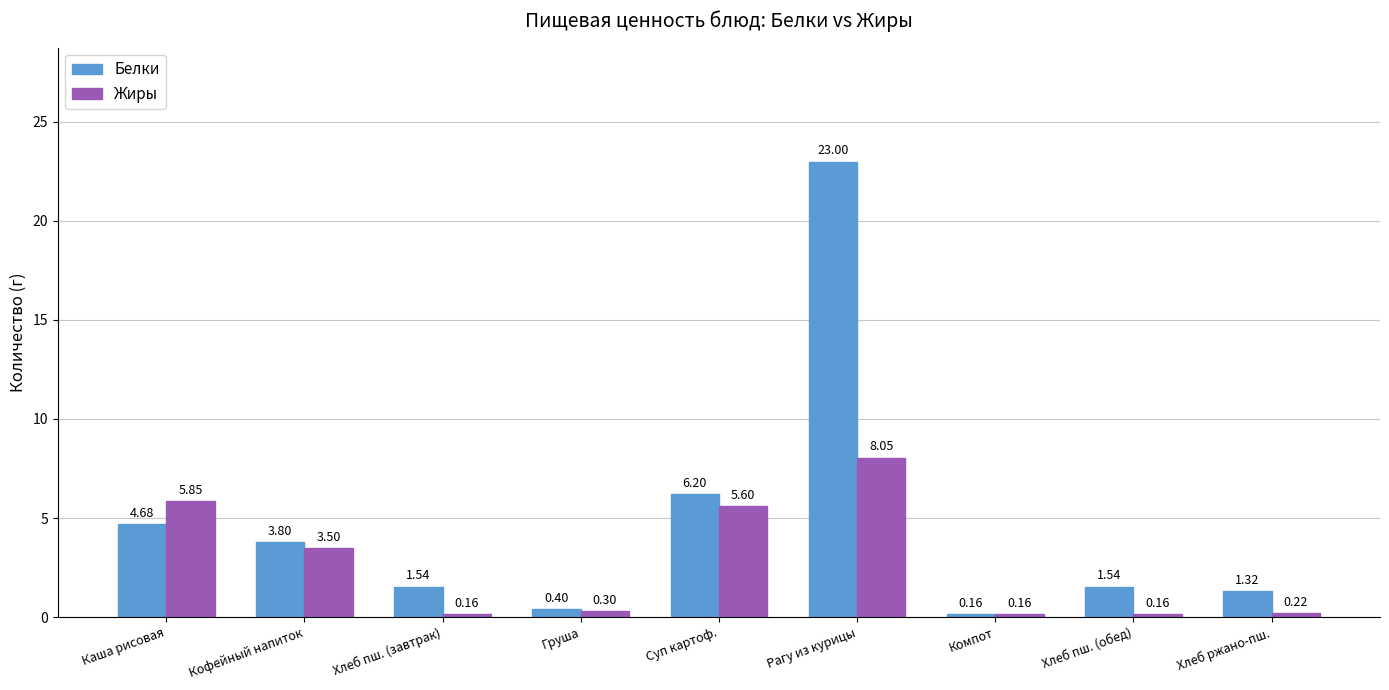

Does the chart contain stacked bars?

No